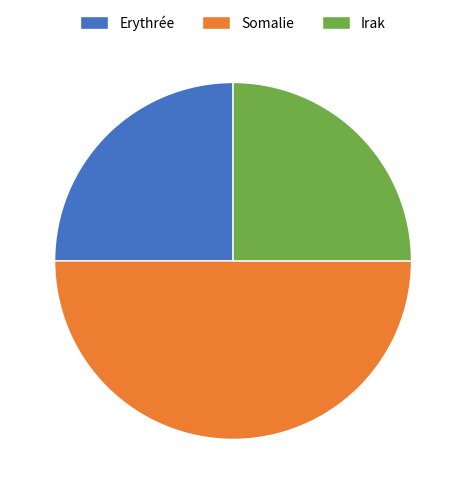

What is the largest slice in the pie chart?

Somalie